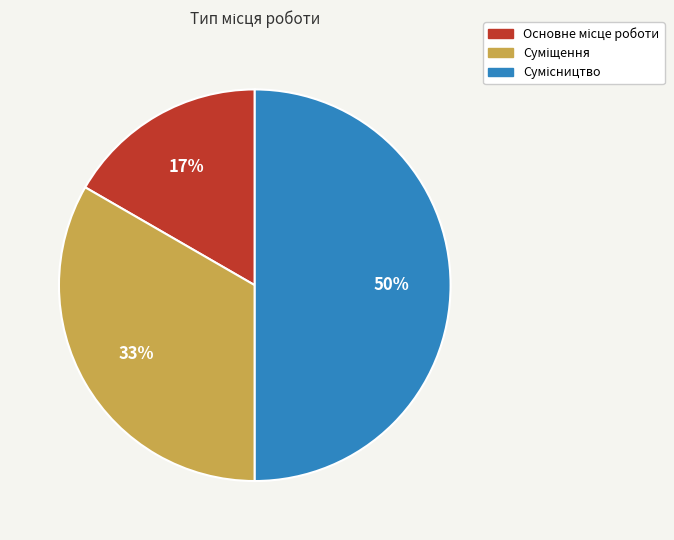

To the nearest percent, what is the difference between the largest and smallest slice percentages?

33%